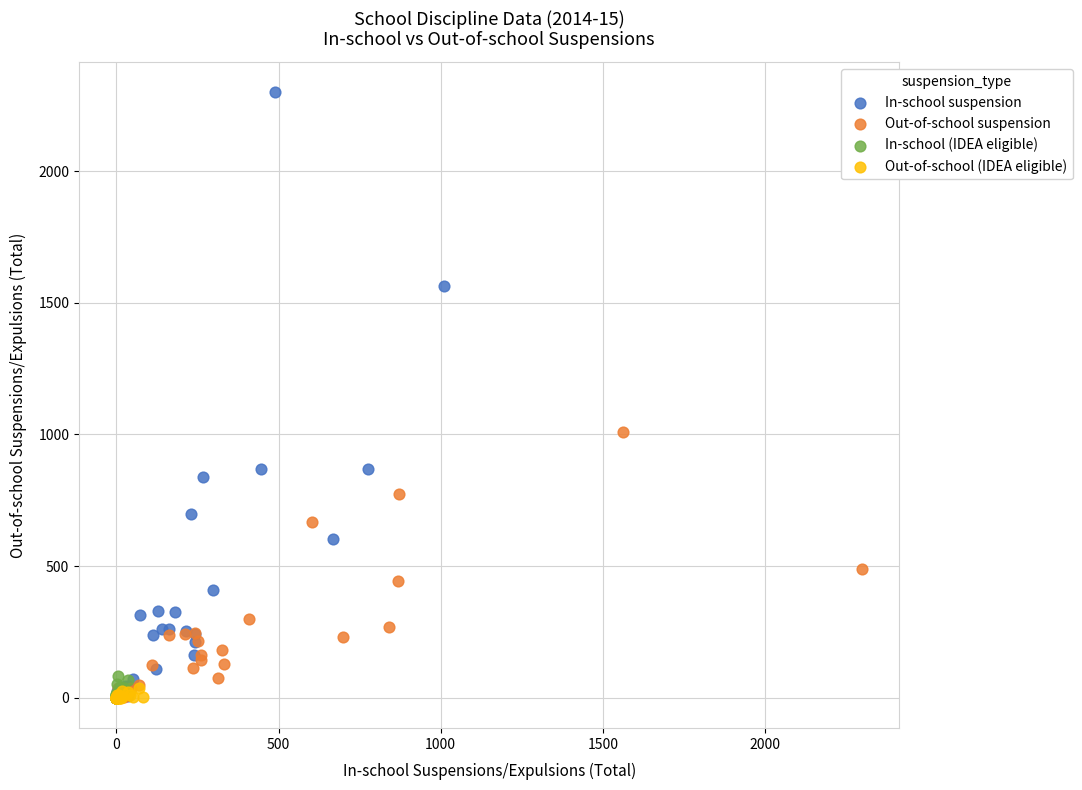

Which series has the largest Y range (max minus min)?

In-school suspension